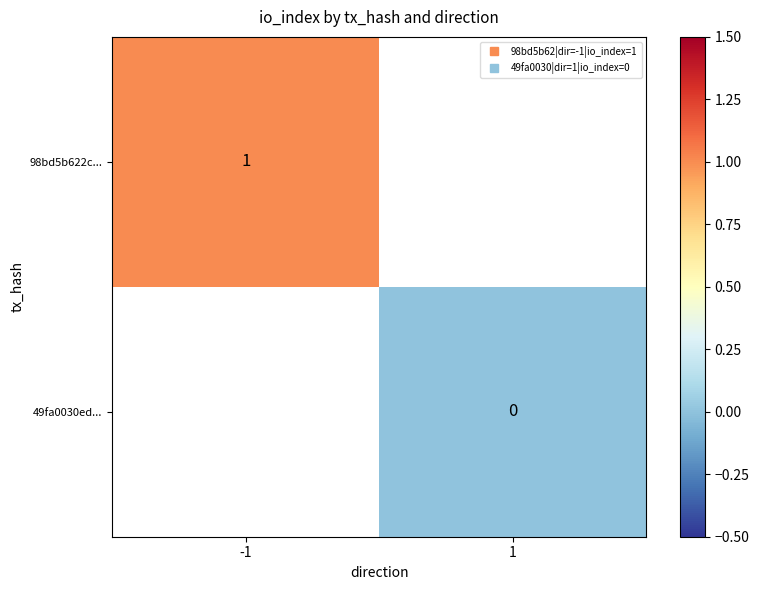

Is it true that 98bd5b622c... equals 1.0 at -1?

True